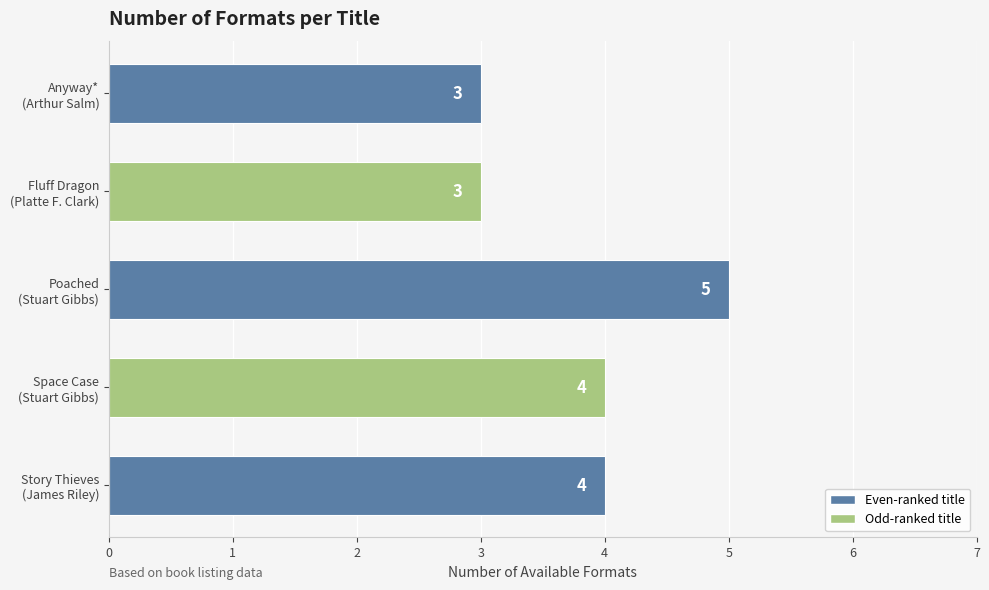

Reading bottom to top, extract all data points from this chart.

4	4	5	3	3